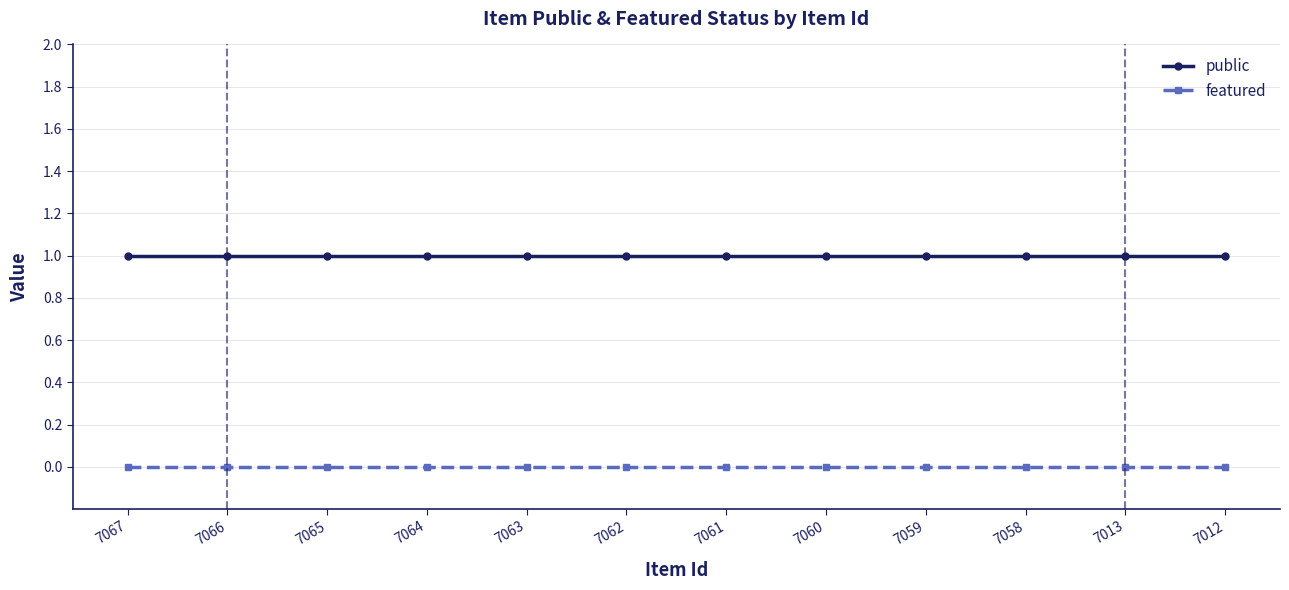

What is the highest value of the public series?

1